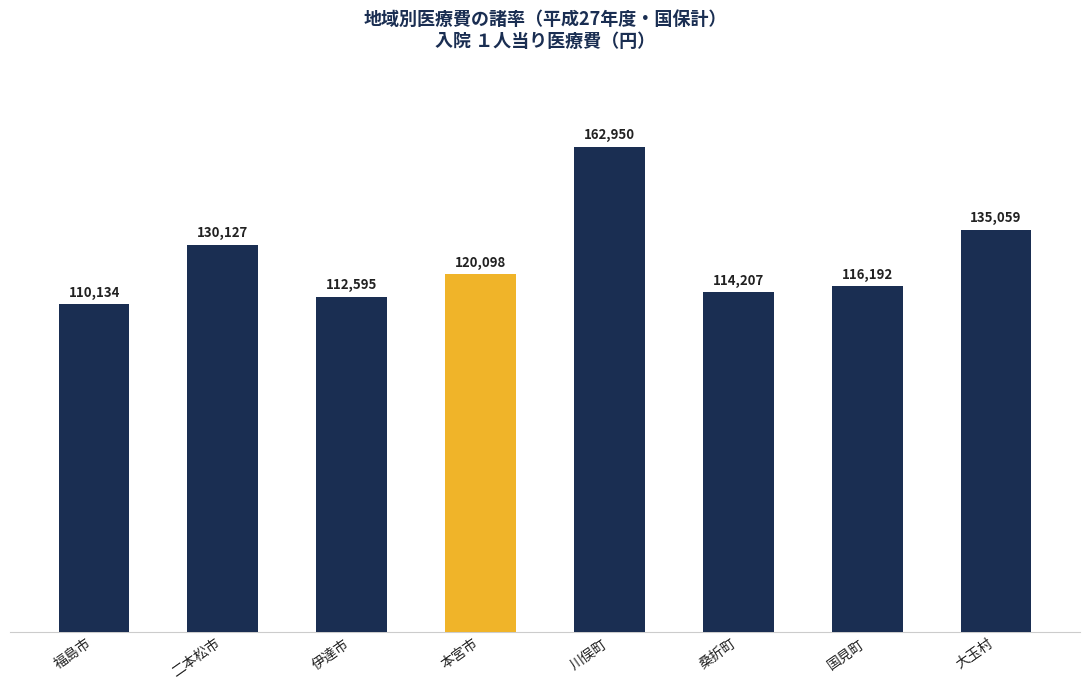

Reading left to right, list all the values displayed in this chart.

110134	130127	112595	120098	162950	114207	116192	135059